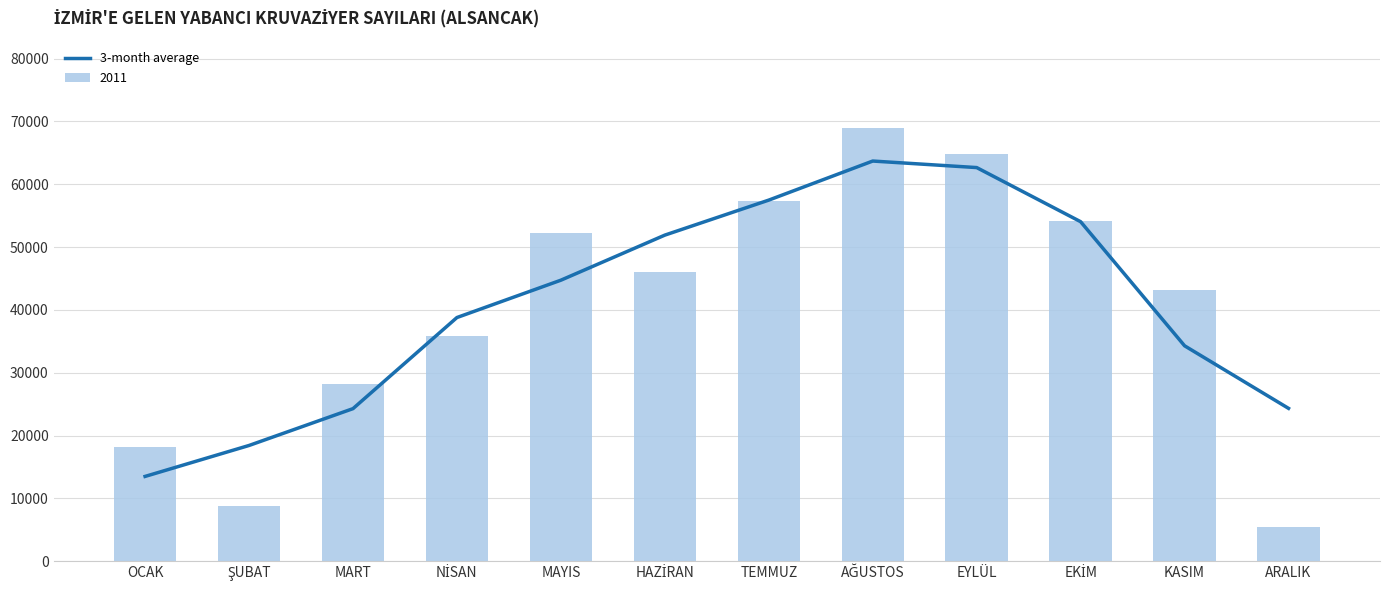

How many values are below 44729?

6